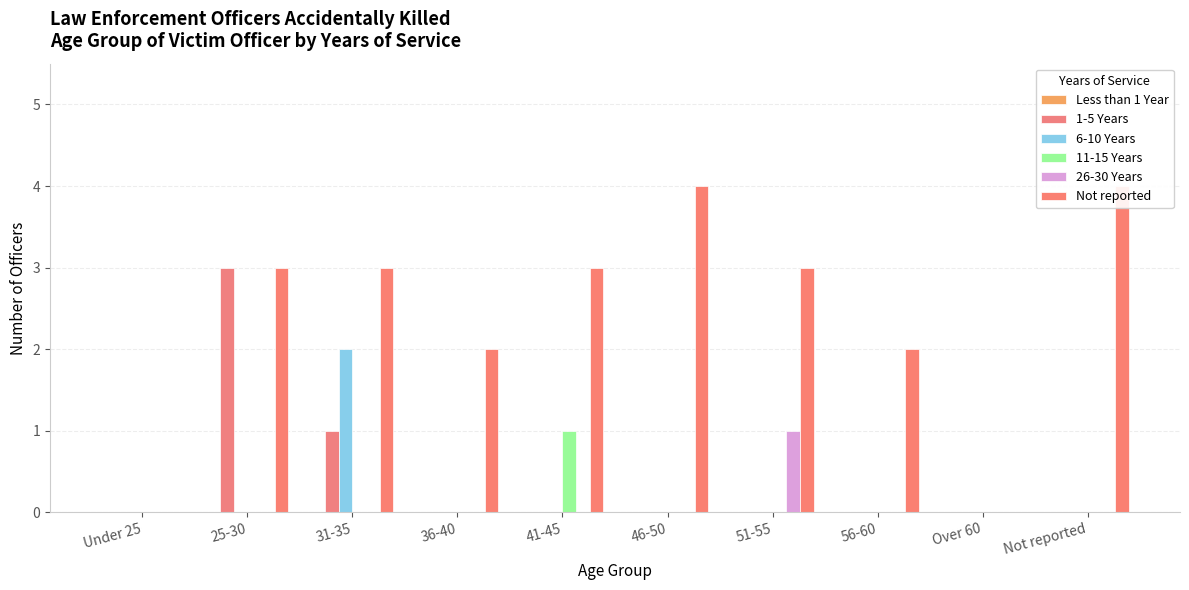

How many values in 6-10 Years are above zero?

1